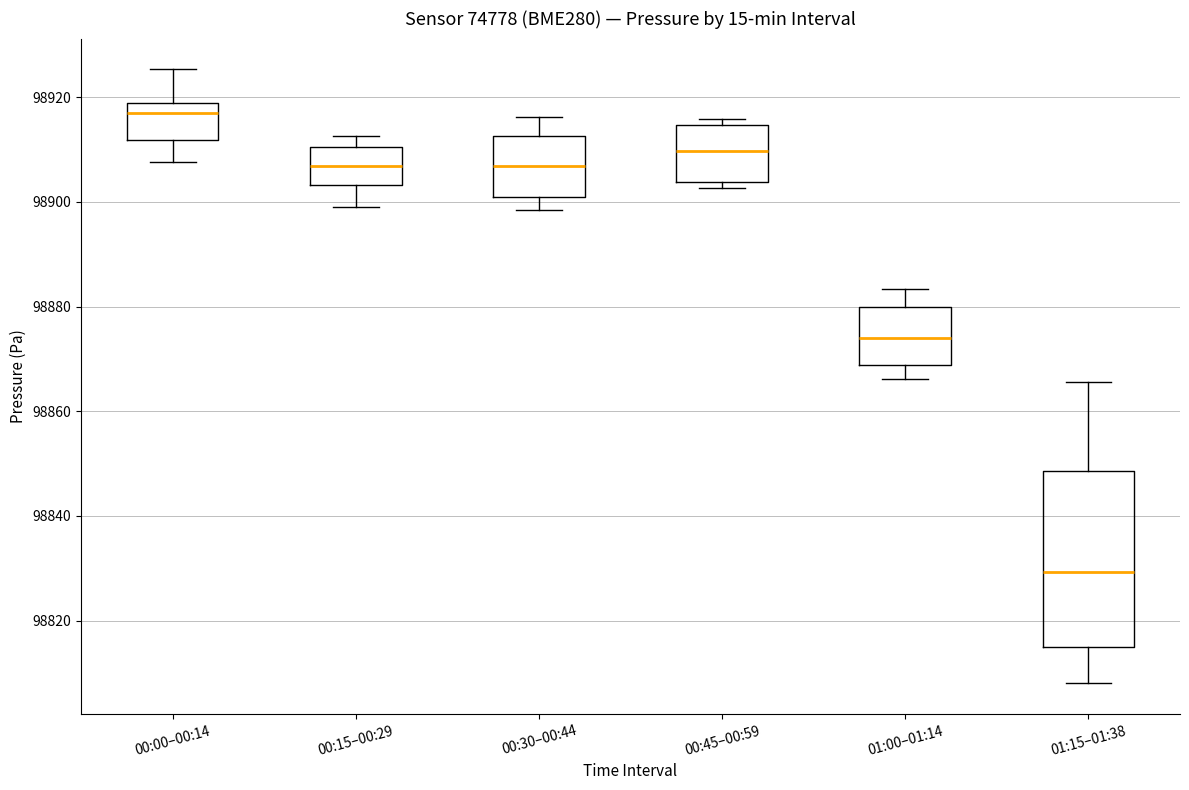

Reading left to right, transcribe this box plot: for each box, give where its median line is, the range the box spans, and where its two whiskers end, as read against the y-axis. The values are not printed on the chart, so give them approximately, as read against the axis.

00:00–00:14: median 98916, box 98912 to 98918, whiskers 98908 to 98926
00:15–00:29: median 98906, box 98904 to 98910, whiskers 98900 to 98912
00:30–00:44: median 98906, box 98900 to 98912, whiskers 98898 to 98916
00:45–00:59: median 98910, box 98904 to 98914, whiskers 98902 to 98916
01:00–01:14: median 98874, box 98868 to 98880, whiskers 98866 to 98884
01:15–01:38: median 98830, box 98814 to 98848, whiskers 98808 to 98866